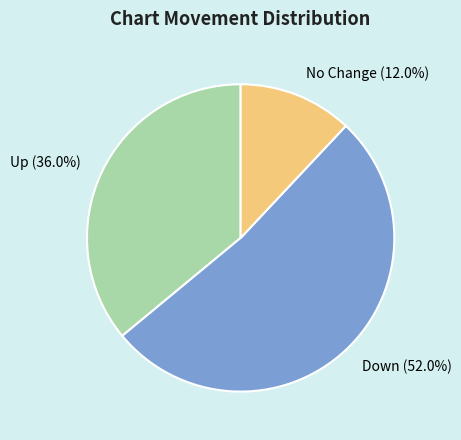

To the nearest percent, what is the average slice percentage?

33%